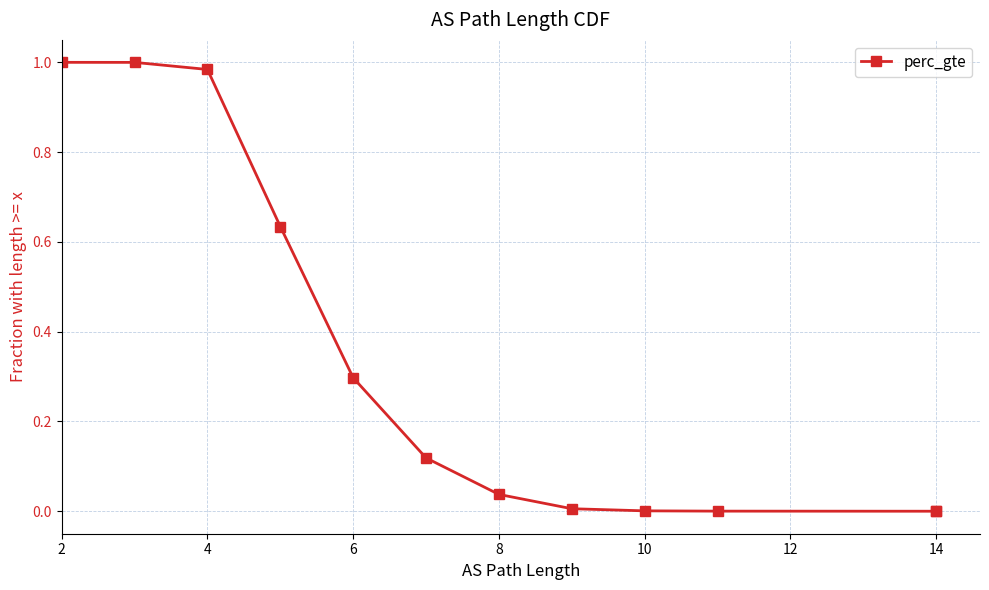

How many lines are shown in the chart?

1